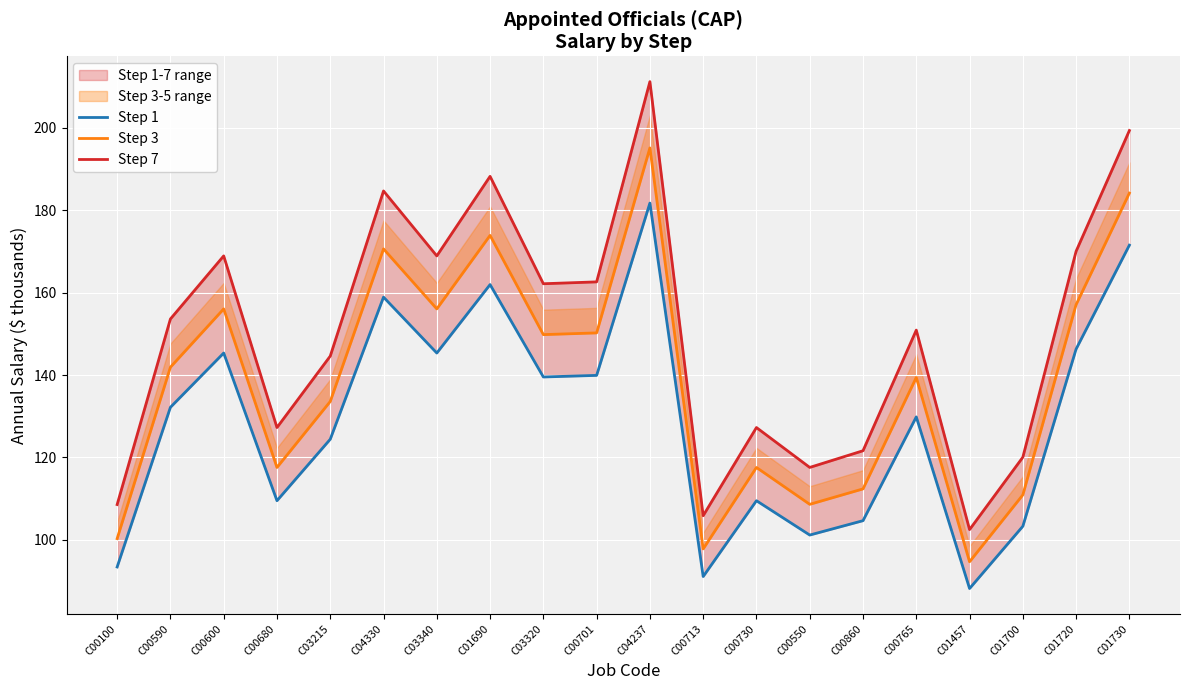

At C01720, list the series in order from largest to smallest.

Step 7, Step 3, Step 1